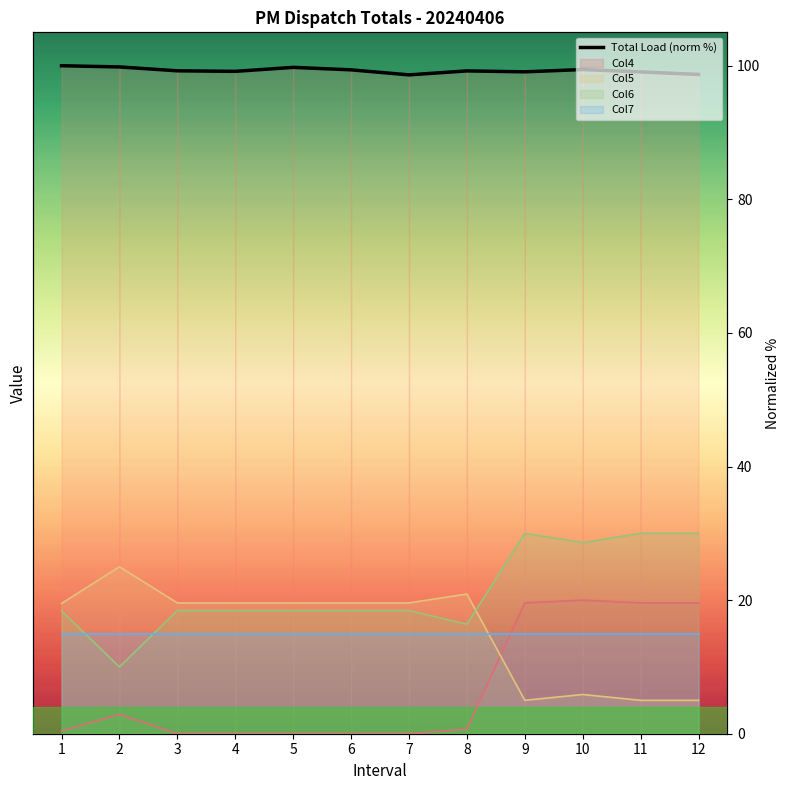

Rank the categories by value from highest to lowest.

1, 2, 5, 10, 6, 3, 8, 4, 9, 11, 12, 7